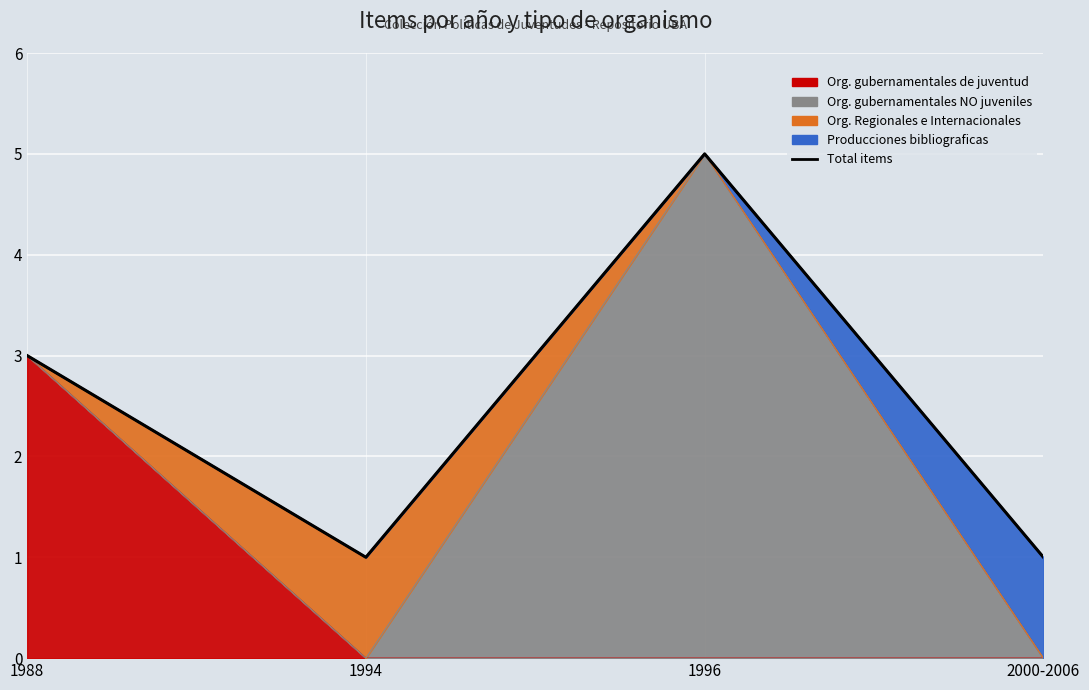

How many lines are shown in the chart?

1